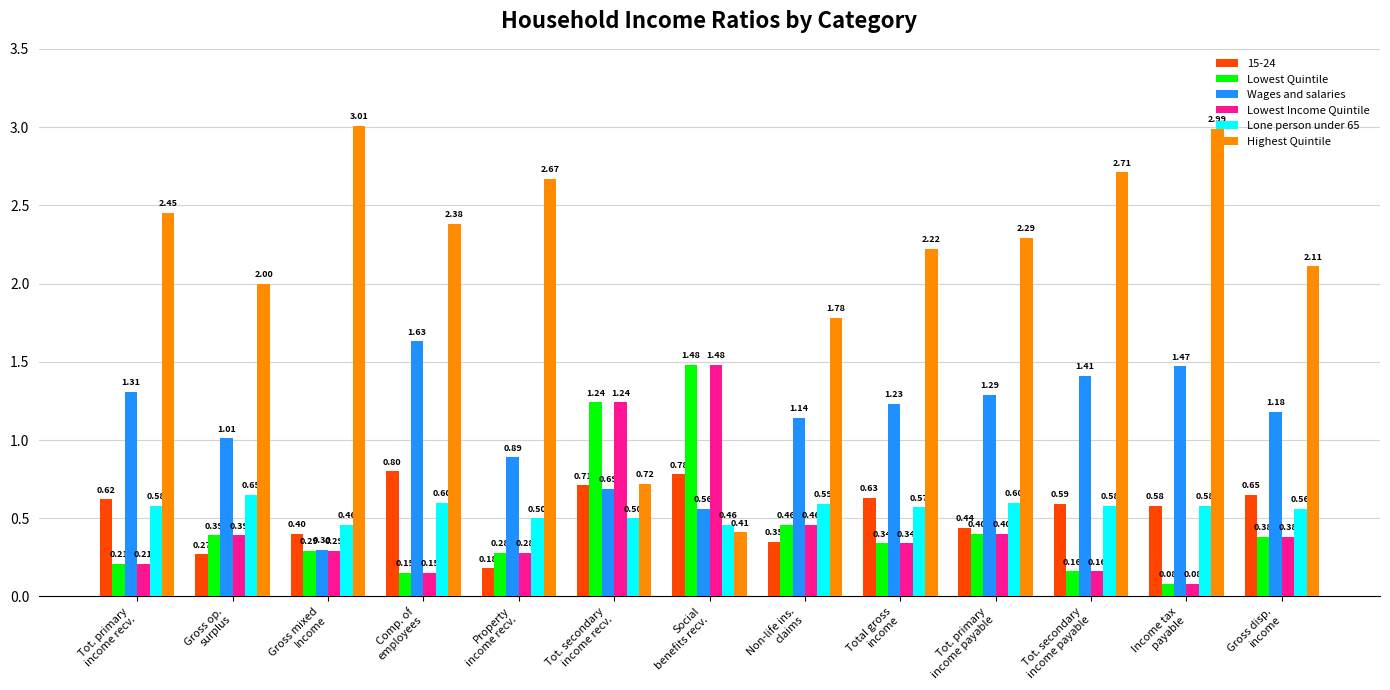

What are all the series names shown in the legend?

15-24, Lowest Quintile, Wages and salaries, Lowest Income Quintile, Lone person under 65, Highest Quintile